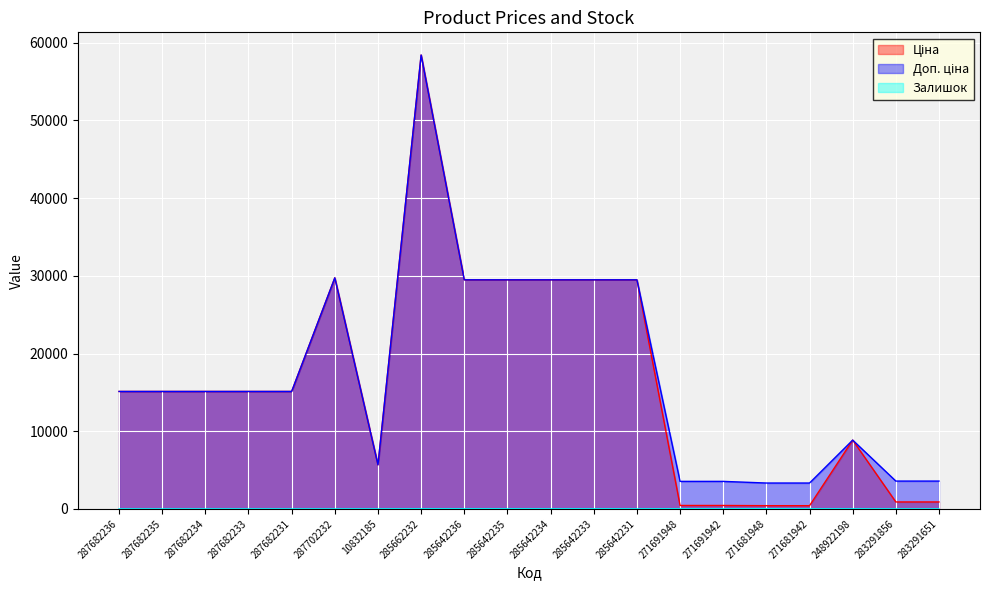

How many lines are shown in the chart?

3